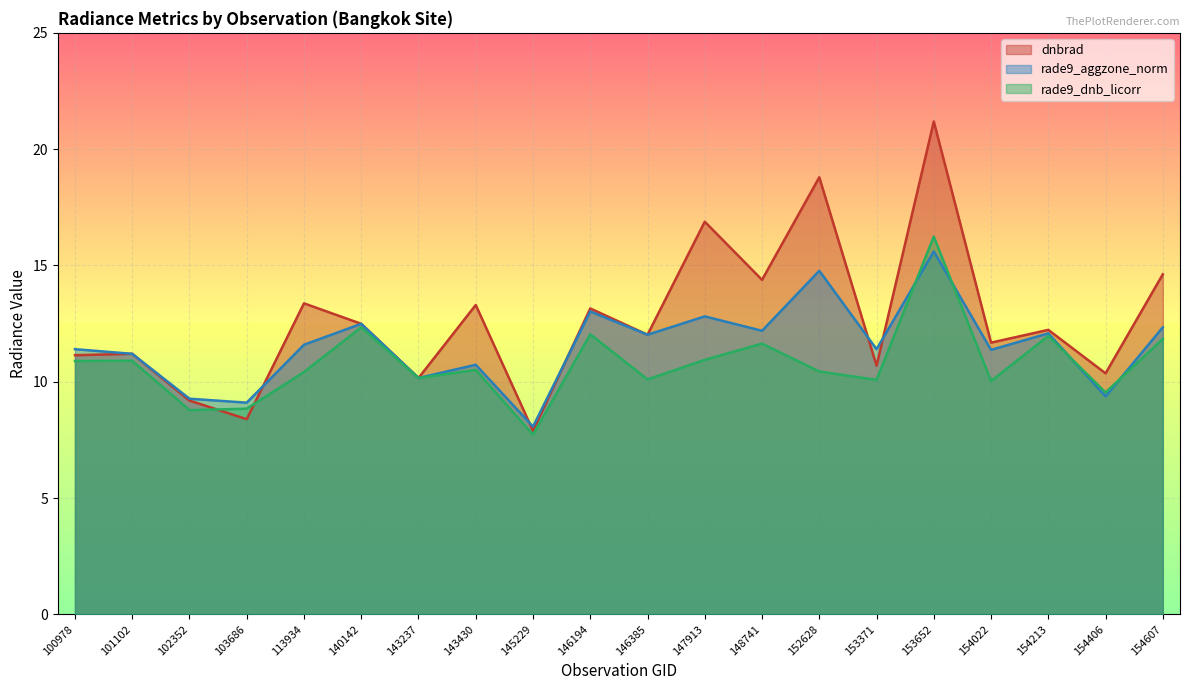

What is the value of the rade9_aggzone_norm point at the 14th from the left?

14.8